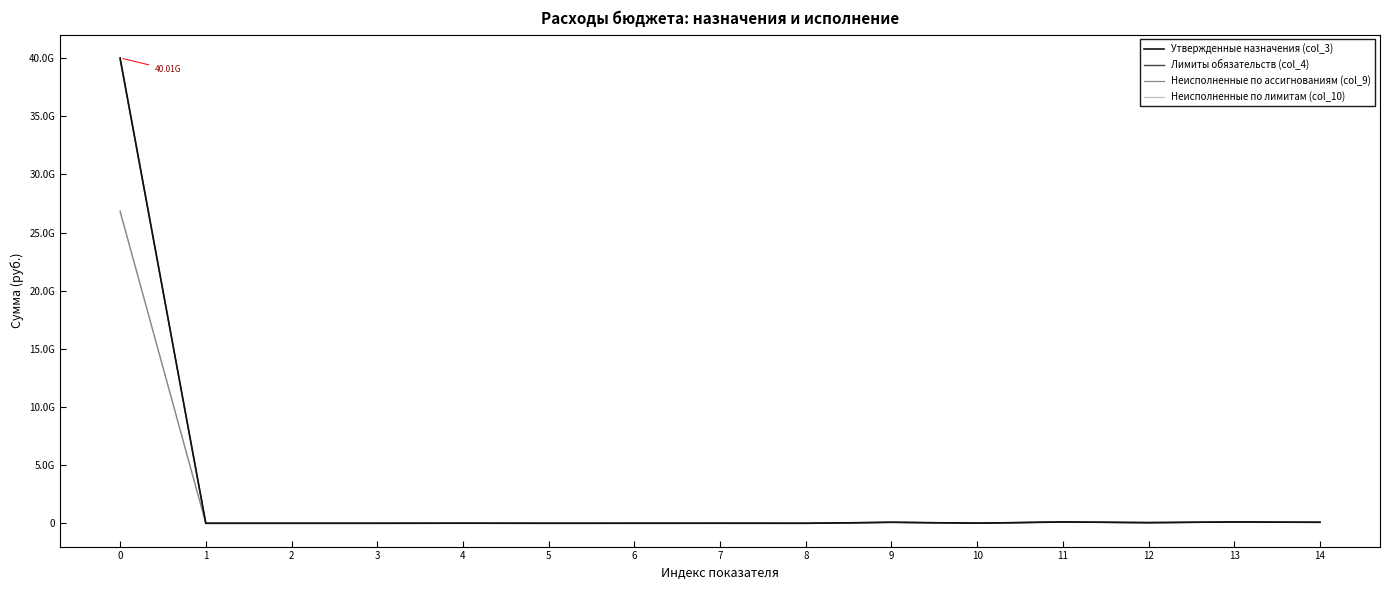

How many interior local valleys does the Лимиты обязательств (col_4) series have?

4